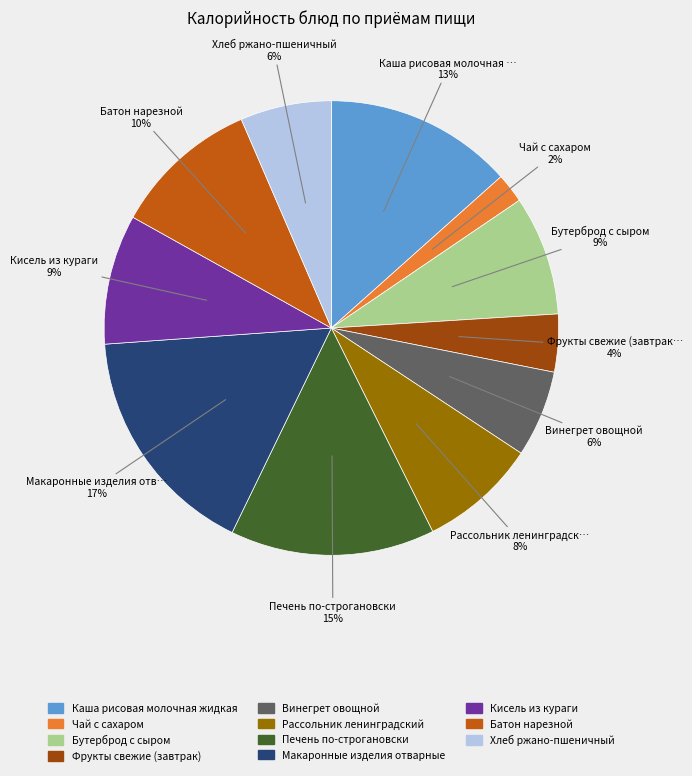

Is there any slice that represents more than half of the pie?

No